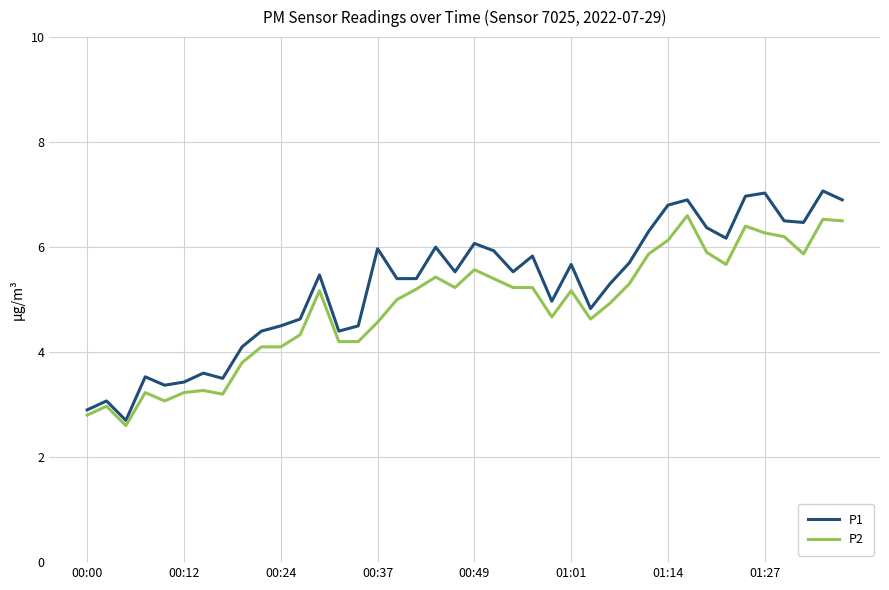

Reading right to left, what are all the values shown in this chart?

P1: 6.9	7.1	6.5	6.5	7.0	7.0	6.2	6.4	6.9	6.8	6.3	5.7	5.3	4.8	5.7	5.0	5.8	5.5	5.9	6.1	5.5	6.0	5.4	5.4	6.0	4.5	4.4	5.5	4.6	4.5	4.4	4.1	3.5	3.6	3.4	3.4	3.5	2.7	3.1	2.9
P2: 6.5	6.5	5.9	6.2	6.3	6.4	5.7	5.9	6.6	6.1	5.9	5.3	4.9	4.6	5.2	4.7	5.2	5.2	5.4	5.6	5.2	5.4	5.2	5.0	4.6	4.2	4.2	5.2	4.3	4.1	4.1	3.8	3.2	3.3	3.2	3.1	3.2	2.6	3.0	2.8